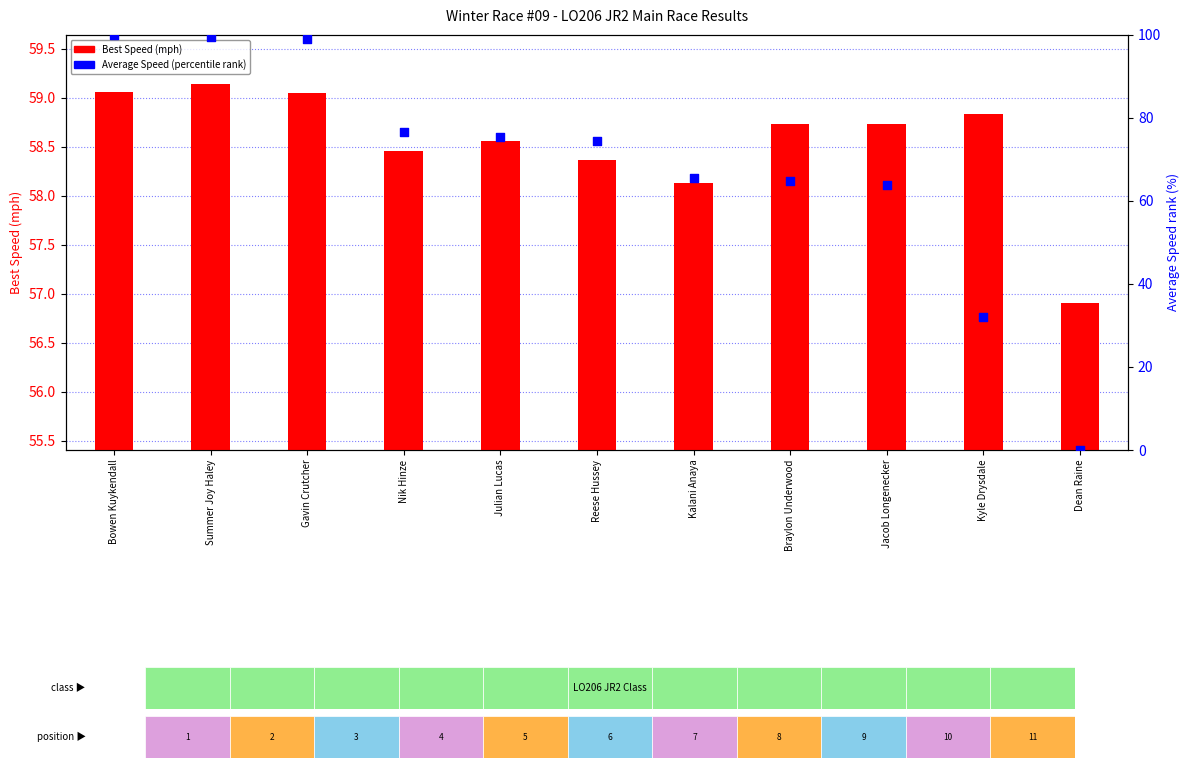

Which series reaches the maximum Y coordinate?

Average Speed (percentile)